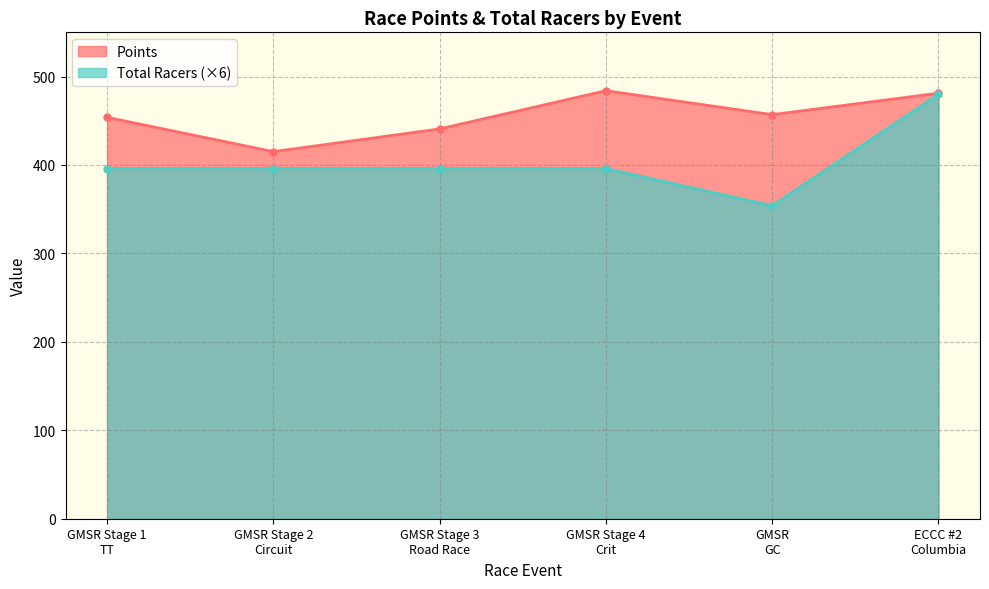

What position from the left is ECCC #2
Columbia?

6